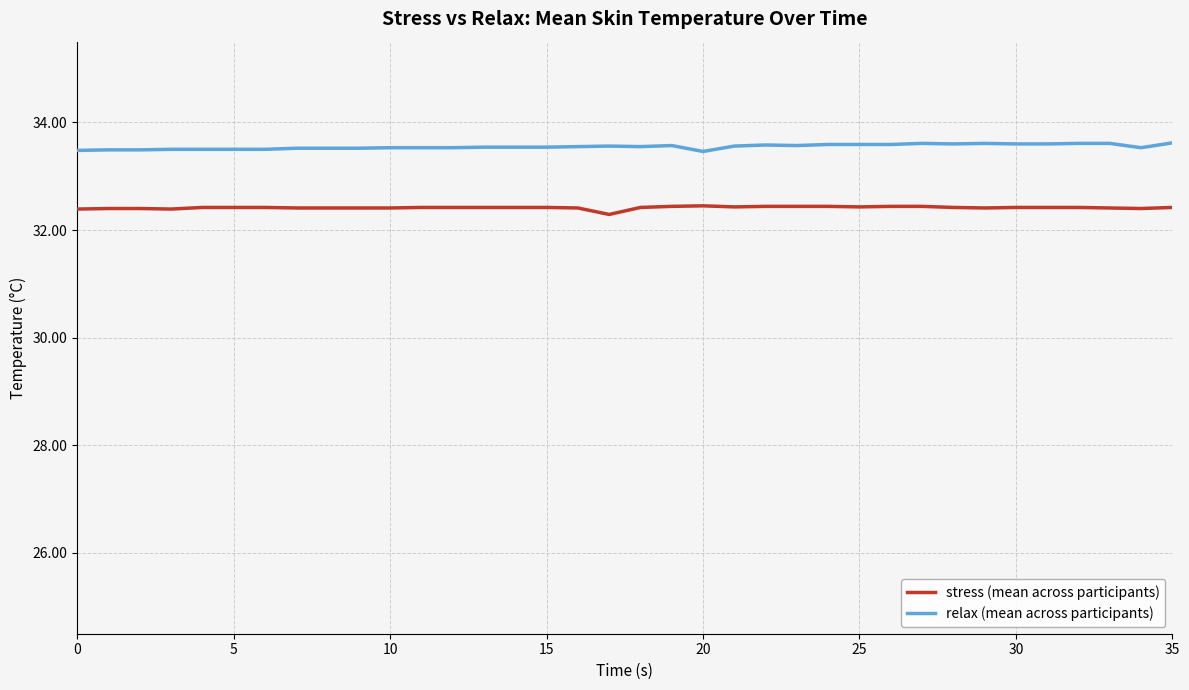

How many distinct data groups are displayed?

2